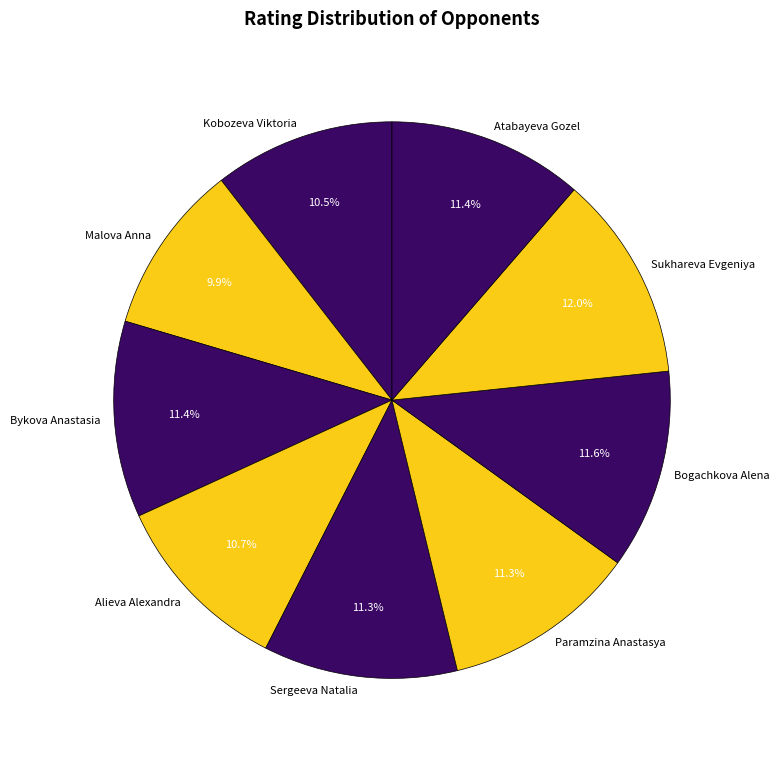

To the nearest percent, what is the difference between the Malova Anna and Sukhareva Evgeniya slice percentages?

2%